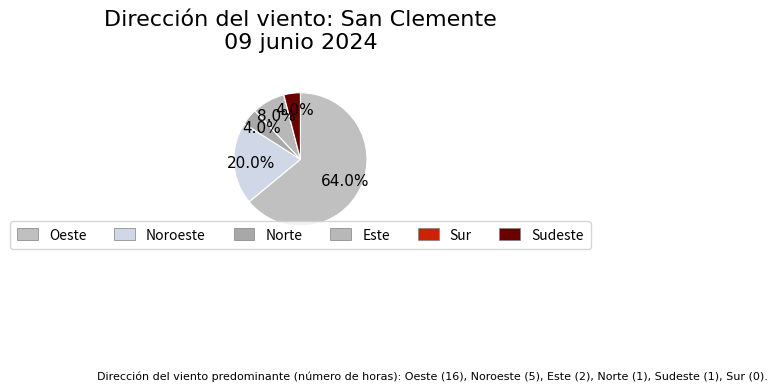

What is the smallest slice in the pie chart?

Sur